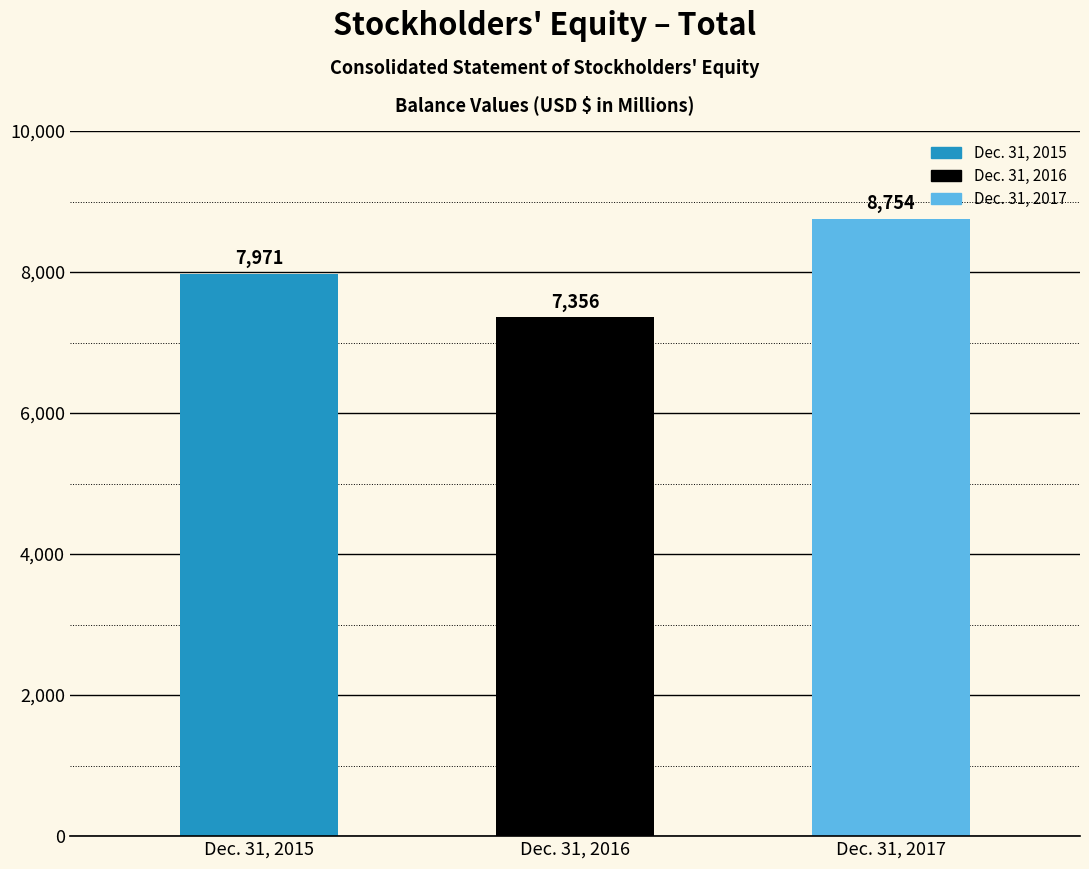

True or false: the data shows 7356 at Dec. 31, 2016.

True